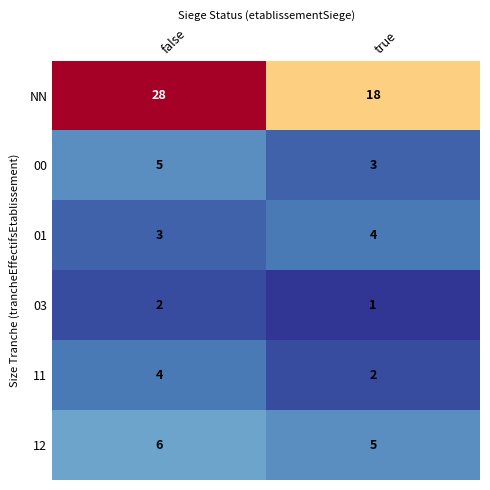

At which category is the sum across all series the highest?

false